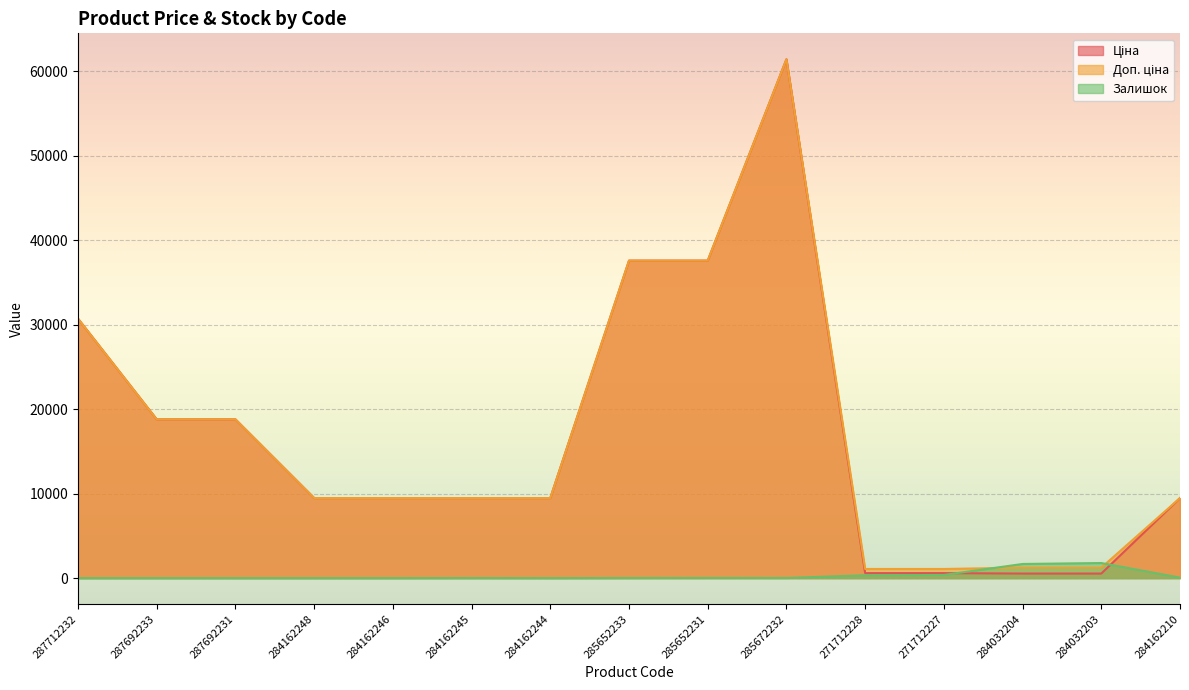

Reading left to right, transcribe all the data shown in this chart.

Ціна: 287712232=30717.1	287692233=18796.8	287692231=18796.8	284162248=9480.1	284162246=9480.1	284162245=9480.1	284162244=9480.1	285652233=37593.6	285652231=37593.6	285672232=61434.3	271712228=589.9	271712227=589.9	284032204=539.0	284032203=539.0	284162210=9480.1
Доп. ціна: 287712232=30717.1	287692233=18796.8	287692231=18796.8	284162248=9480.1	284162246=9480.1	284162245=9480.1	284162244=9480.1	285652233=37593.6	285652231=37593.6	285672232=61434.3	271712228=1081.7	271712227=1081.7	284032204=1235.4	284032203=1235.4	284162210=9480.1
Залишок: 287712232=0.0	287692233=0.0	287692231=0.0	284162248=0.0	284162246=0.0	284162245=8.0	284162244=0.0	285652233=13.0	285652231=23.0	285672232=16.0	271712228=334.0	271712227=374.0	284032204=1674.0	284032203=1786.0	284162210=56.0